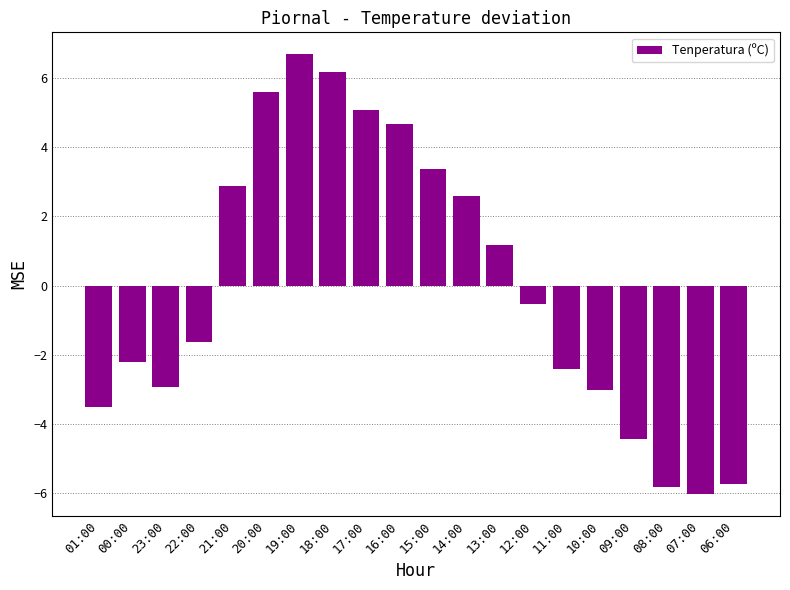

How many values are above zero?

9